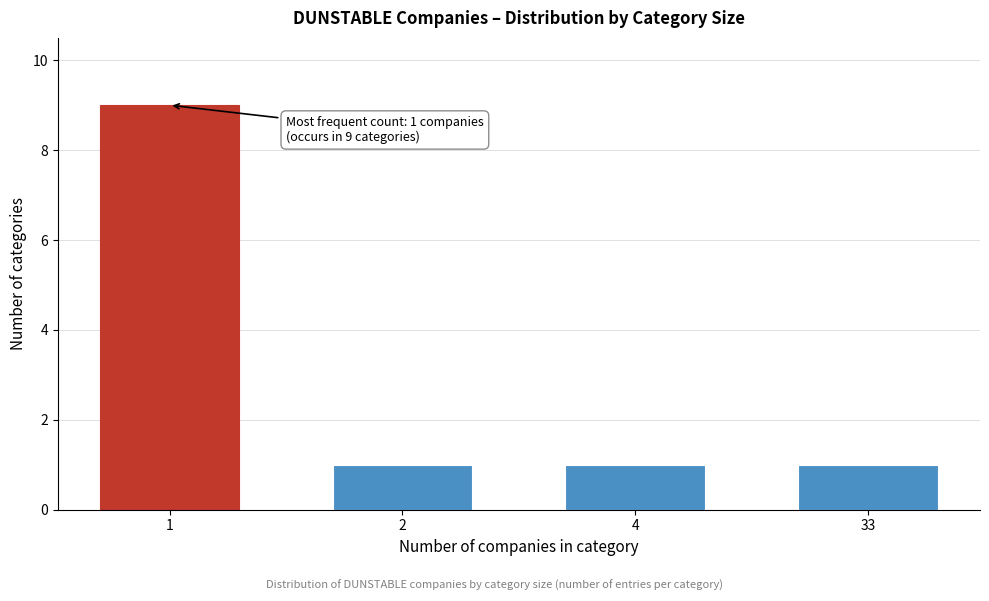

Reading left to right, what are all the values shown in this chart?

9	1	1	1